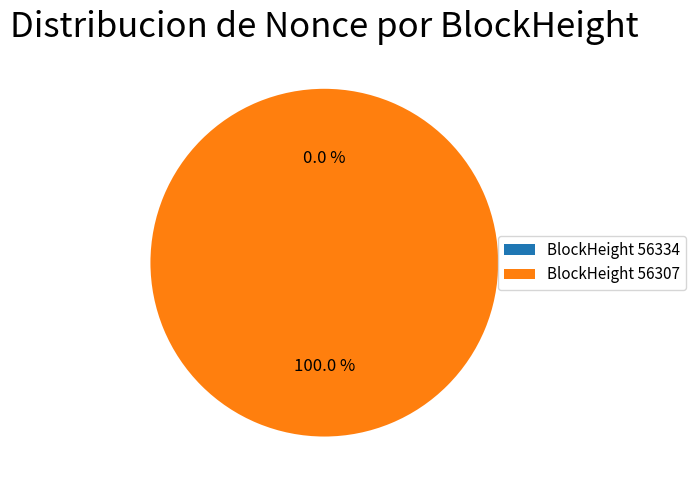

Rank the categories by value from lowest to highest.

56334, 56307